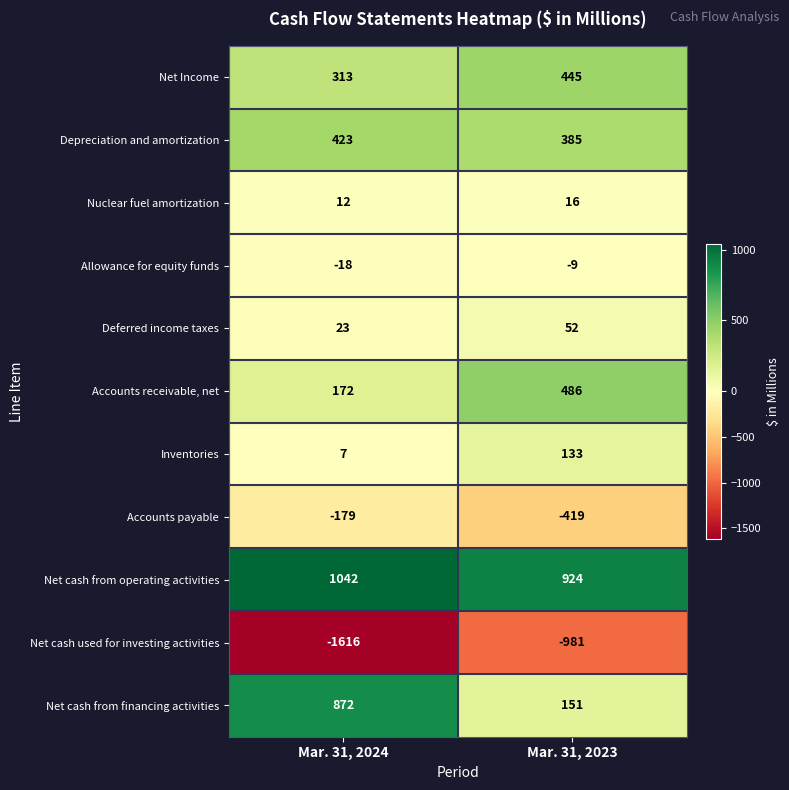

Reading left to right, extract all data points from this chart.

Net Income: 313	445
Depreciation and amortization: 423	385
Nuclear fuel amortization: 12	16
Allowance for equity funds: -18	-9
Deferred income taxes: 23	52
Accounts receivable, net: 172	486
Inventories: 7	133
Accounts payable: -179	-419
Net cash from operating activities: 1042	924
Net cash used for investing activities: -1616	-981
Net cash from financing activities: 872	151